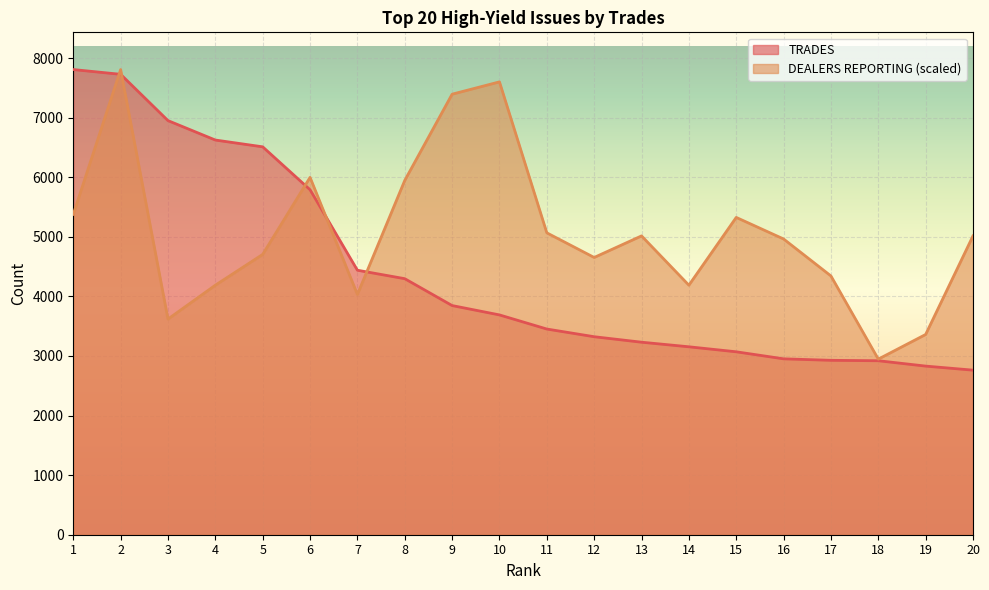

True or false: DEALERS REPORTING has a value of 3360.6 at 19.

True